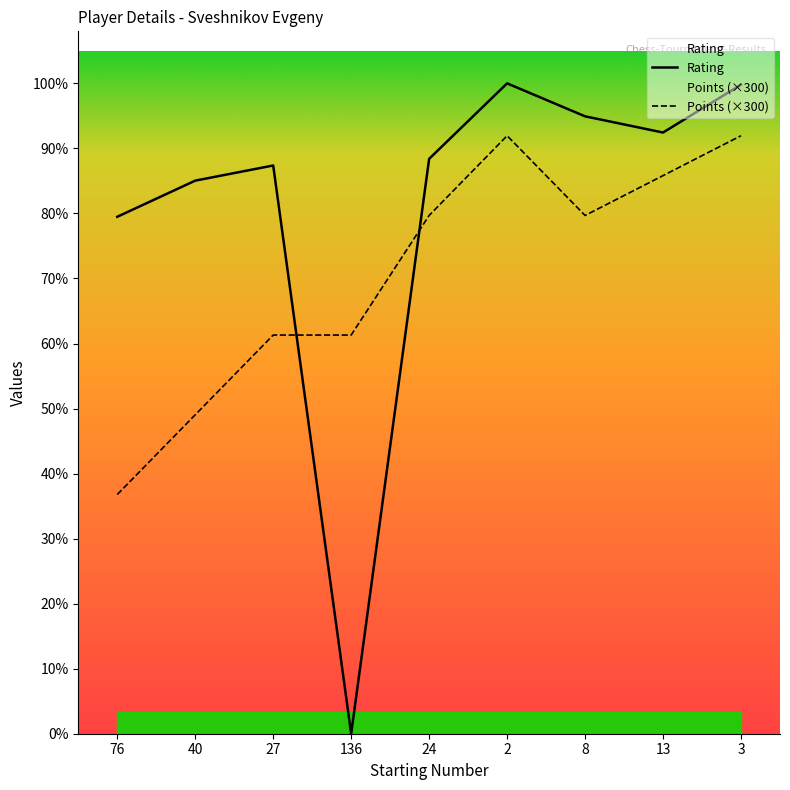

Is this an area chart (filled region under the line)?

No